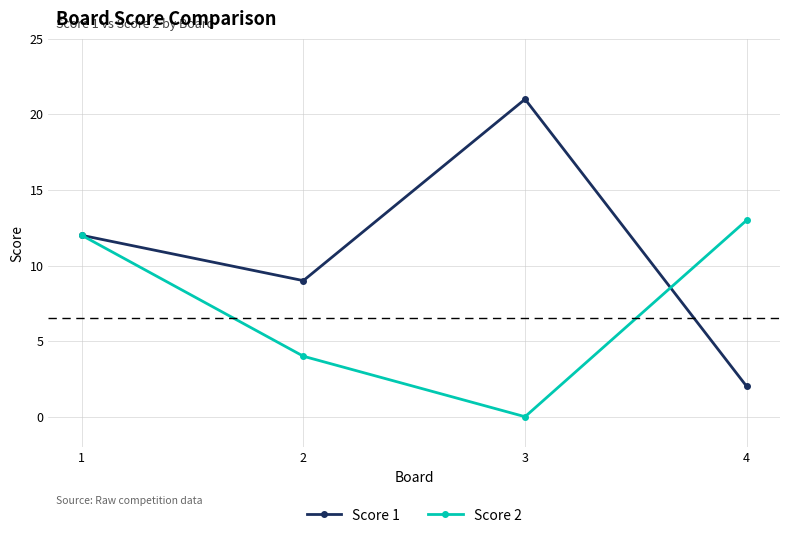

At which label is Score 2 closest to 6?

2